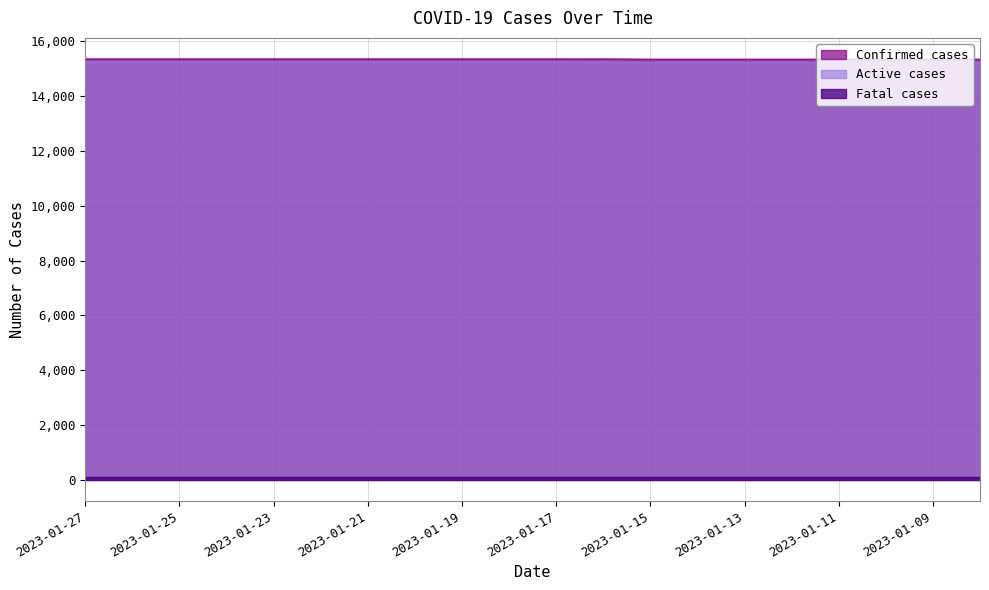

How many data points does each series have?

20